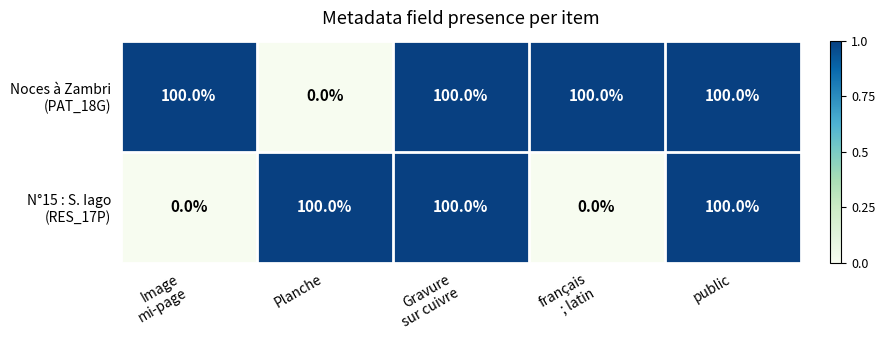

At how many categories does at least one series exceed 85?

5